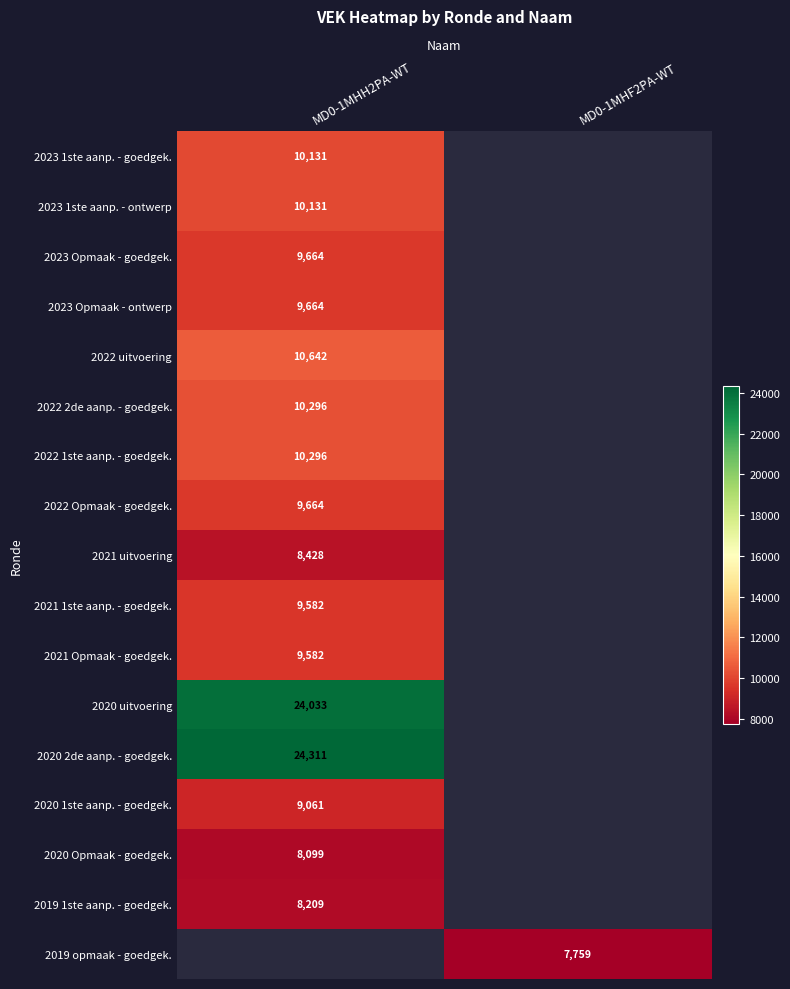

The 2021 1ste aanp. - goedgek. series shows 4604.8 at MD0-1MHH2PA-WT. True or false?

False